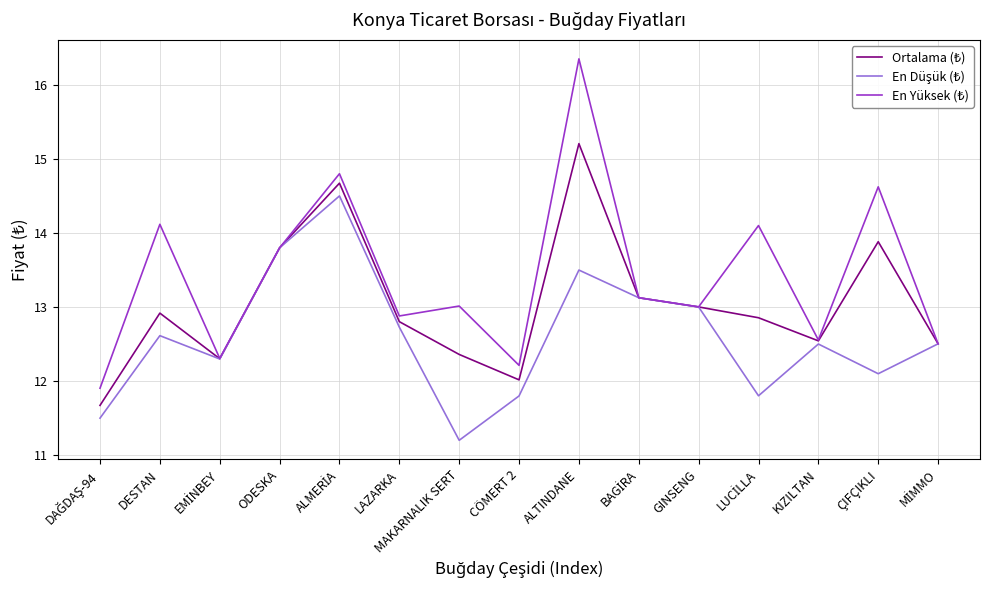

How many series are shown in this chart?

3